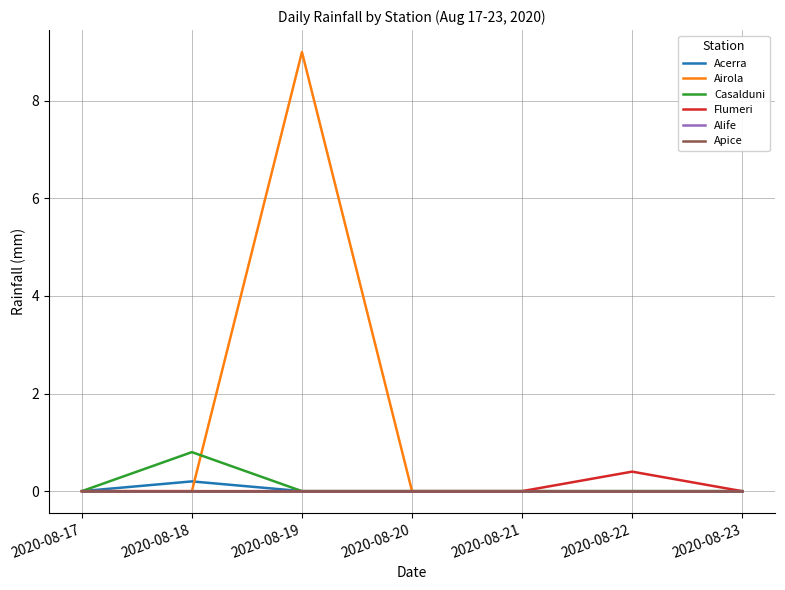

True or false: Apice and Flumeri cross at least once.

False